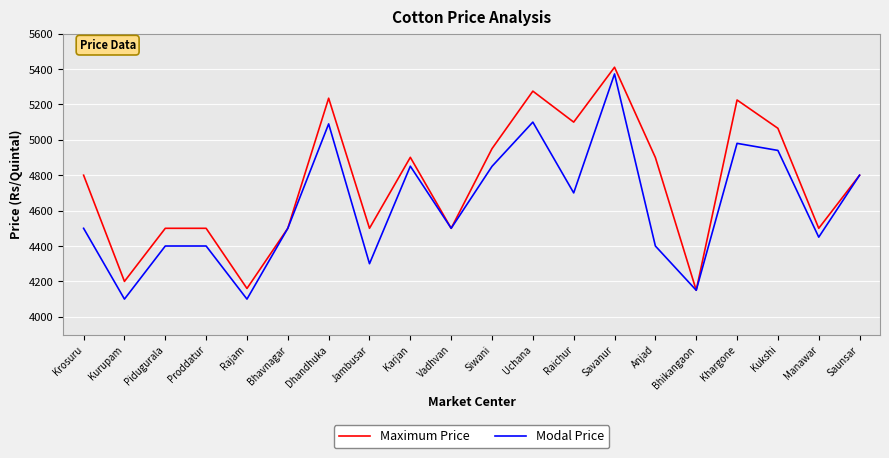

Read the Modal Price value at Kurupam.

4100